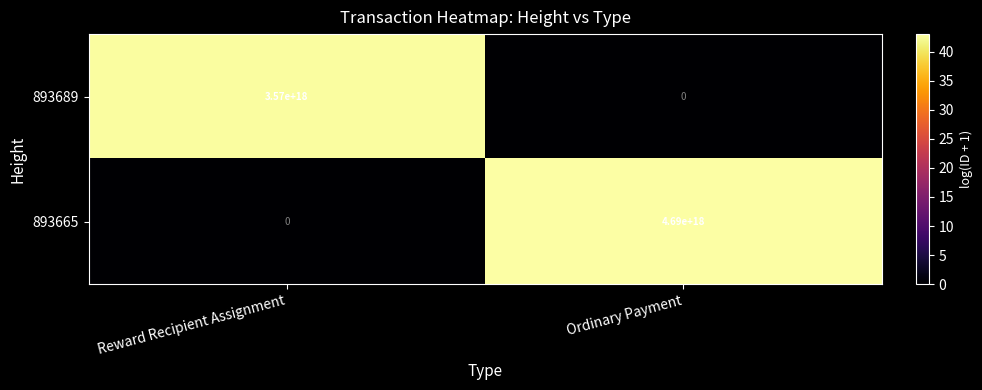

At which label is 893665 closest to 2345000000000000000?

Reward Recipient Assignment